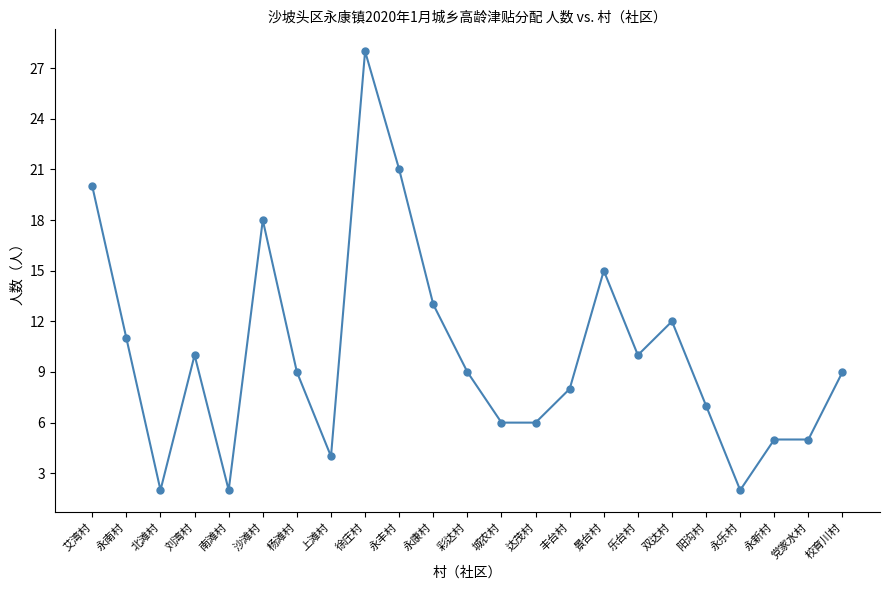

The chart shows a value of 2 at 党家水村. True or false?

False